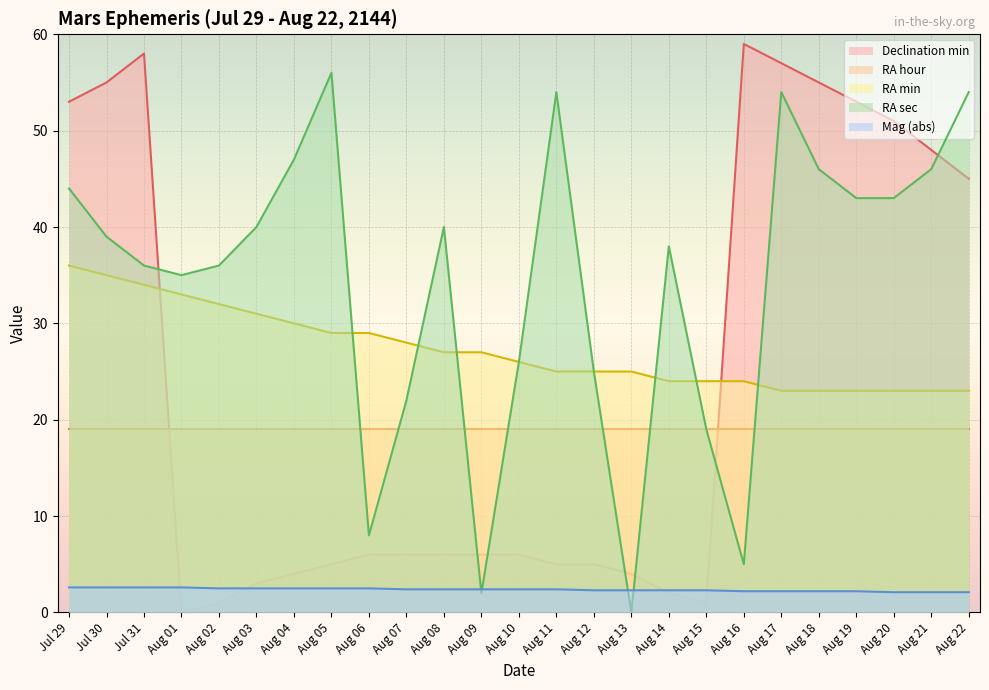

What value does the RA sec series have at Aug 12?

25.0